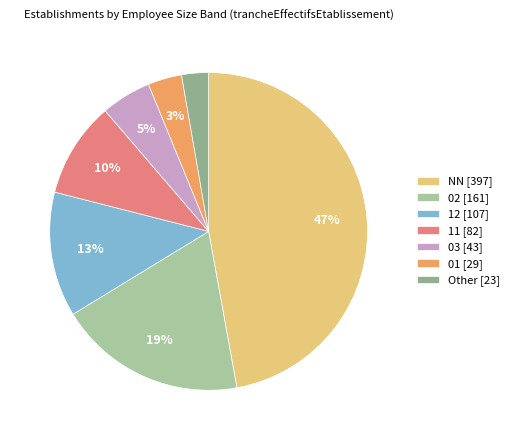

Which category has the biggest portion of the pie?

NN